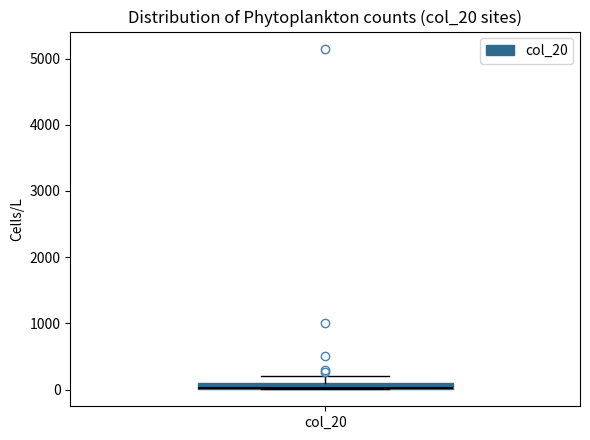

Where is the upper edge of the box for col_20 on the y-axis? The values are not printed on the chart, so give them approximately, as read against the axis.

100